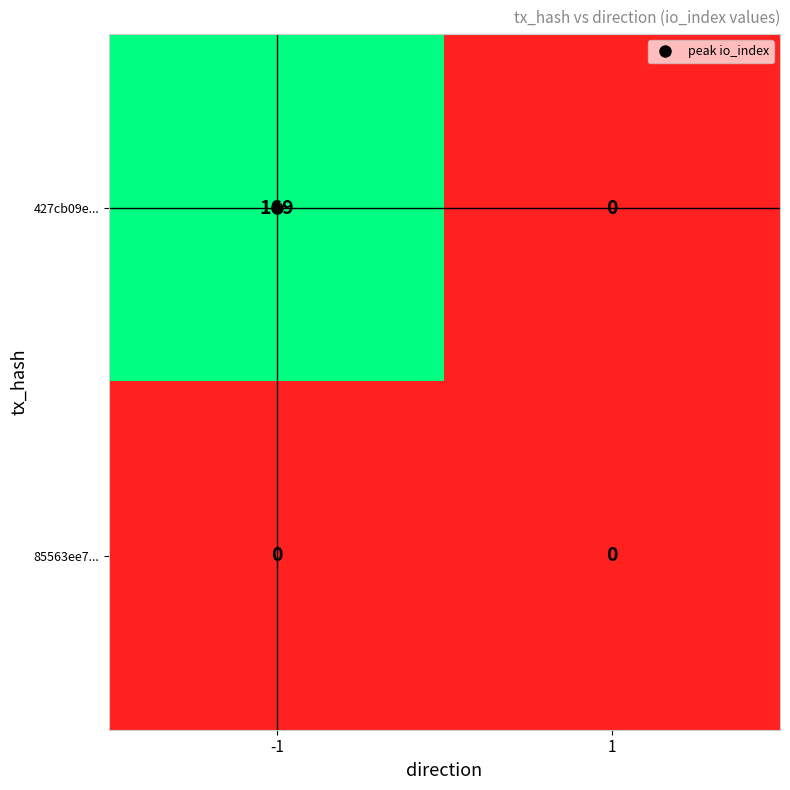

True or false: 85563ee7... has a value of 0 at -1.

True